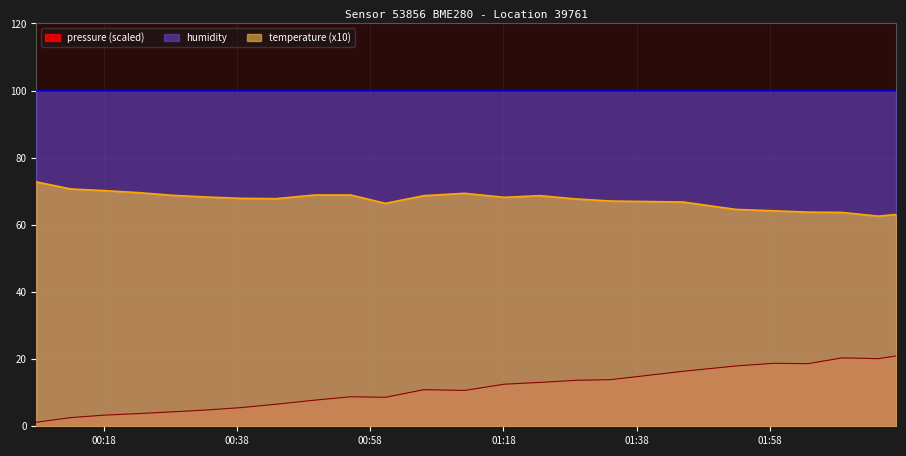

What is the maximum value for temperature?

72.8